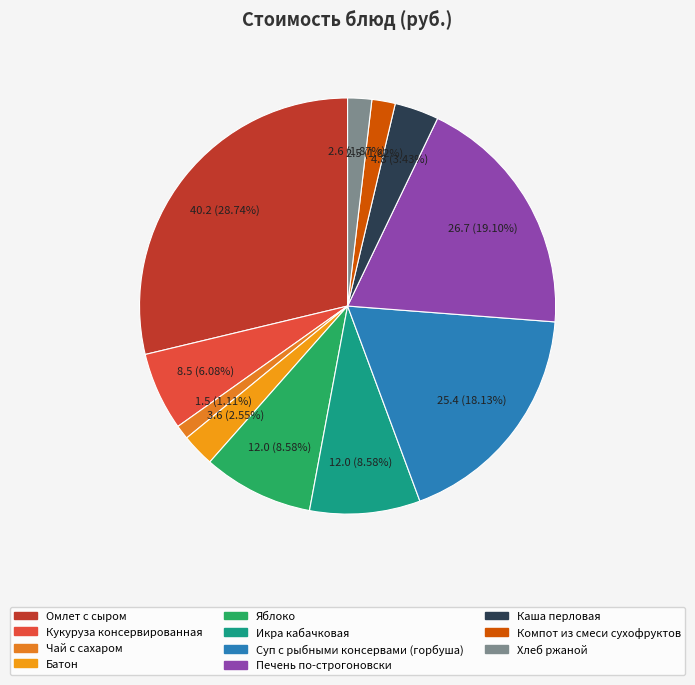

Is it true that Икра кабачковая is 1% of the pie?

False